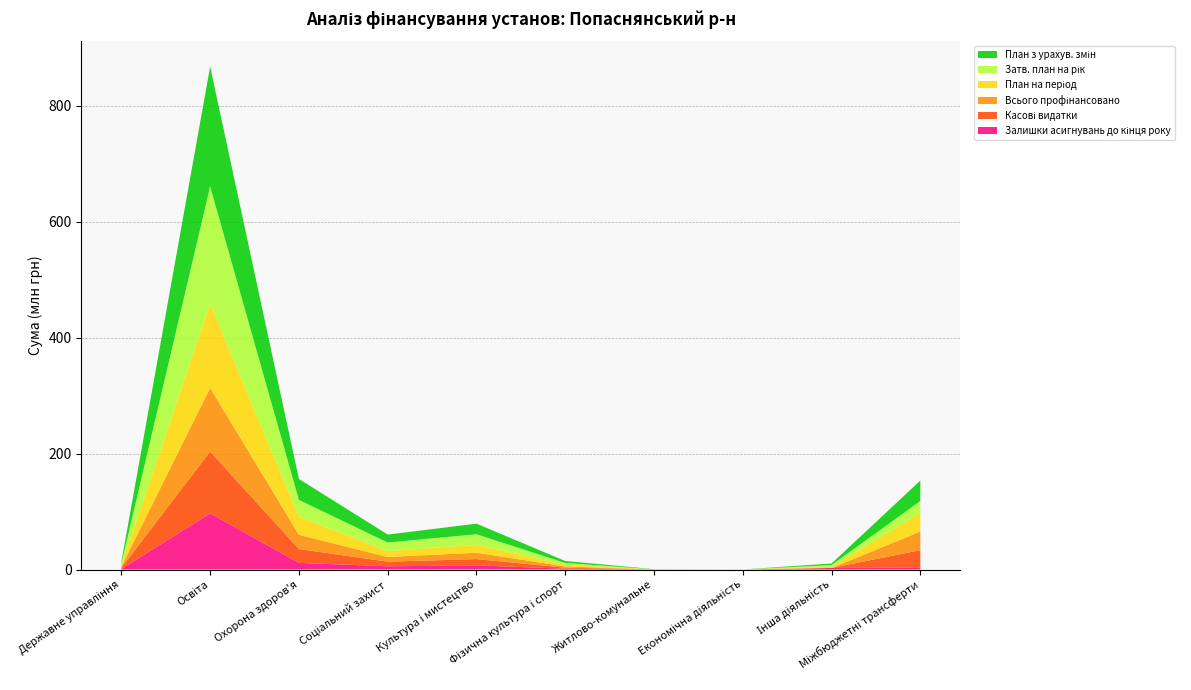

Reading left to right, list all the values displayed in this chart.

Затв. план на рік: Державне управління=2967244.0	Освіта=202700914.0	Охорона здоров'я=29086577.0	Соціальний захист=14678478.0	Культура i мистецтво=18348305.0	Фiзична культура i спорт=3515215.0	Житлово-комунальне=0.0	Економічна діяльність=0.0	Інша діяльність=2882650.0	Міжбюджетні трансферти=20373076.0
План з урахув. змін: Державне управління=2968344.0	Освіта=206620052.0	Охорона здоров'я=36132739.0	Соціальний захист=13665433.0	Культура i мистецтво=18223083.0	Фiзична культура i спорт=3397615.0	Житлово-комунальне=216000.0	Економічна діяльність=25410.0	Інша діяльність=2732350.0	Міжбюджетні трансферти=35326105.0
План на період: Державне управління=2239943.0	Освіта=144919913.0	Охорона здоров'я=31010852.0	Соціальний захист=10313553.0	Культура i мистецтво=13502667.0	Фiзична культура i спорт=2588350.0	Житлово-комунальне=216000.0	Економічна діяльність=25410.0	Інша діяльність=2052350.0	Міжбюджетні трансферти=32308574.0
Всього профінансовано: Державне управління=1940043.0	Освіта=109746445.4	Охорона здоров'я=24663984.4	Соціальний захист=8037107.4	Культура i мистецтво=11069421.2	Фiзична культура i спорт=1957440.0	Житлово-комунальне=42468.0	Економічна діяльність=23520.0	Інша діяльність=0.0	Міжбюджетні трансферти=32069574.0
Касові видатки: Державне управління=1921276.0	Освіта=106616702.7	Охорона здоров'я=23883761.1	Соціальний захист=7951921.2	Культура i мистецтво=10817068.0	Фiзична культура i спорт=1833126.0	Житлово-комунальне=2688.0	Економічна діяльність=23520.0	Інша діяльність=0.0	Міжбюджетні трансферти=30151024.0
Залишки асигнувань до кінця року: Державне управління=1028301.0	Освіта=96873606.6	Охорона здоров'я=11468754.6	Соціальний захист=5628325.6	Культура i мистецтво=7153661.8	Фiзична культура i спорт=1440175.0	Житлово-комунальне=173532.0	Економічна діяльність=1890.0	Інша діяльність=2732350.0	Міжбюджетні трансферти=3256531.0